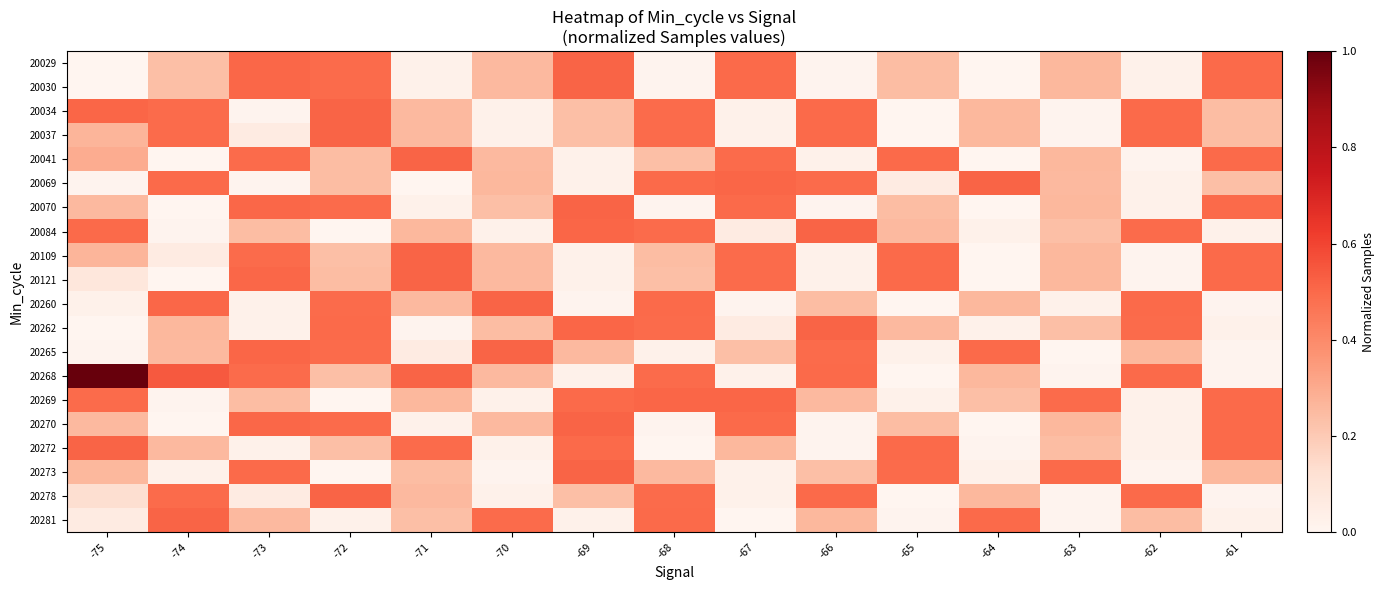

Count the number of data series in this chart.

20